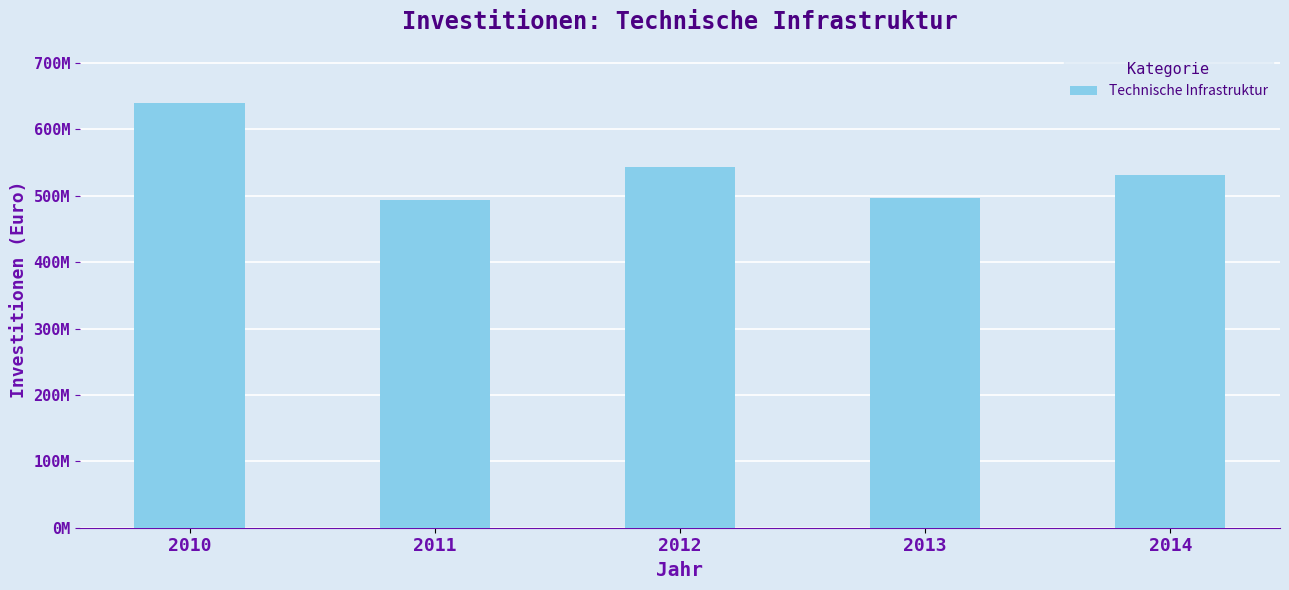

Reading left to right, extract all data points from this chart.

2010=640352400	2011=494222700	2012=542940300	2013=497028300	2014=531721300